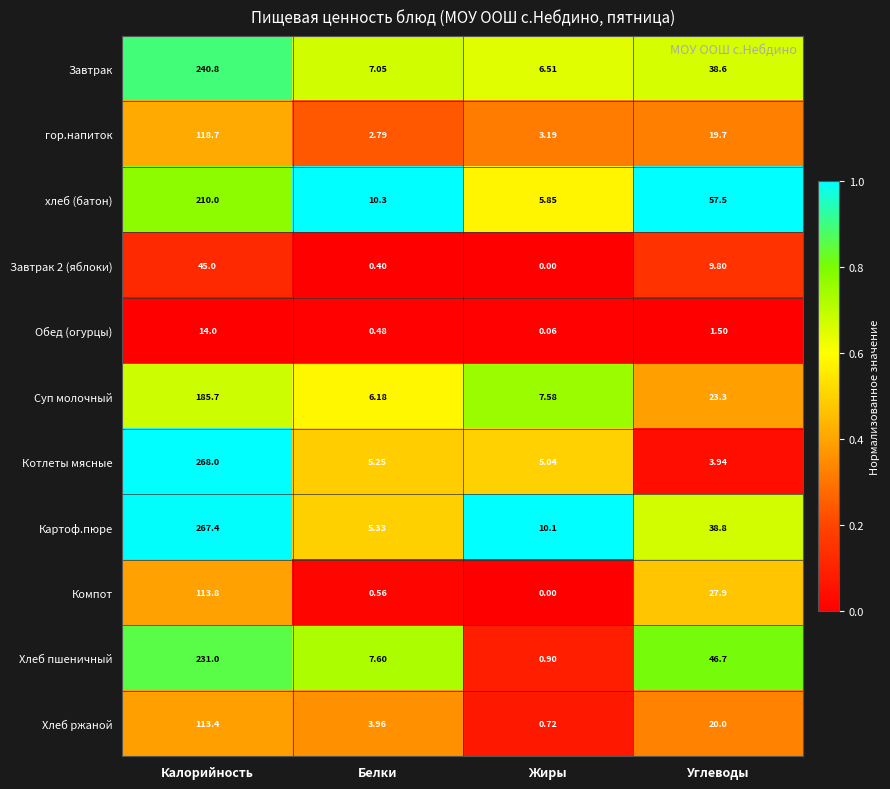

Where is Суп молочный nearest to the value 95?

Углеводы